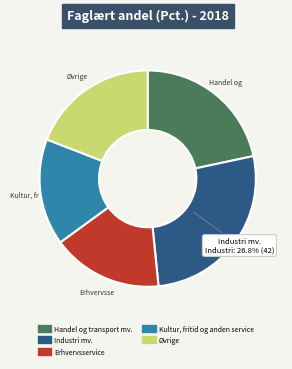

Approximately how many times larger is the value at Kultur, fritid og anden service compared to Erhvervsservice?

1.0